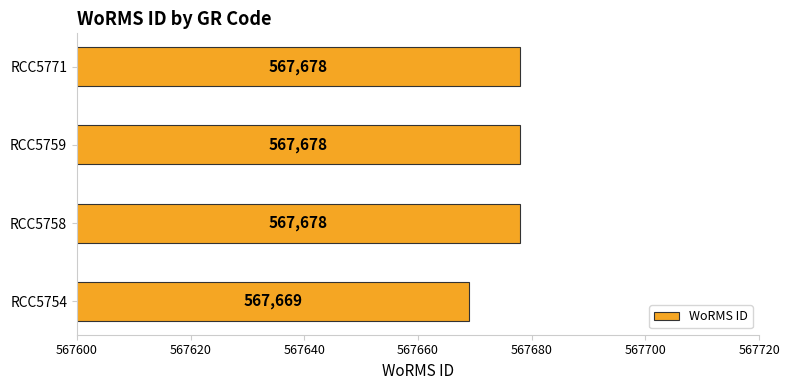

What is the ratio of the value at RCC5754 to the value at RCC5758?

1.0